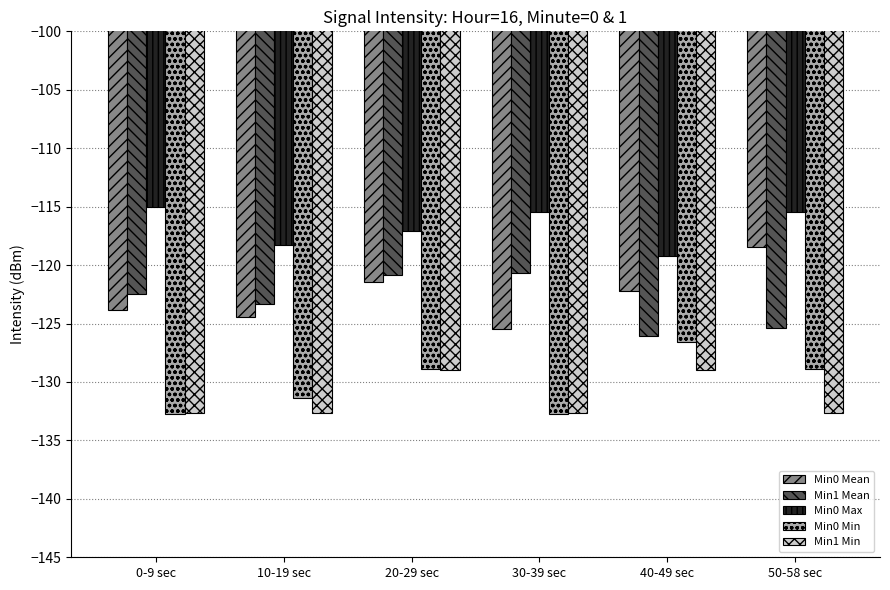

Which series has the largest range (max minus min)?

Min0 Mean